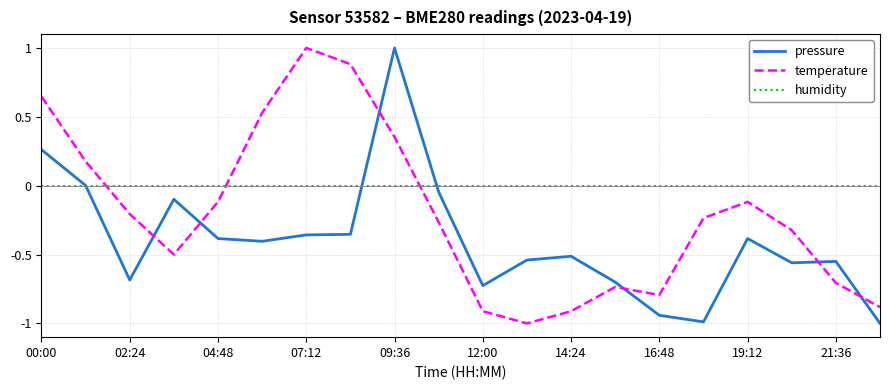

Which series ends up on top after the final intersection of temperature and humidity?

humidity